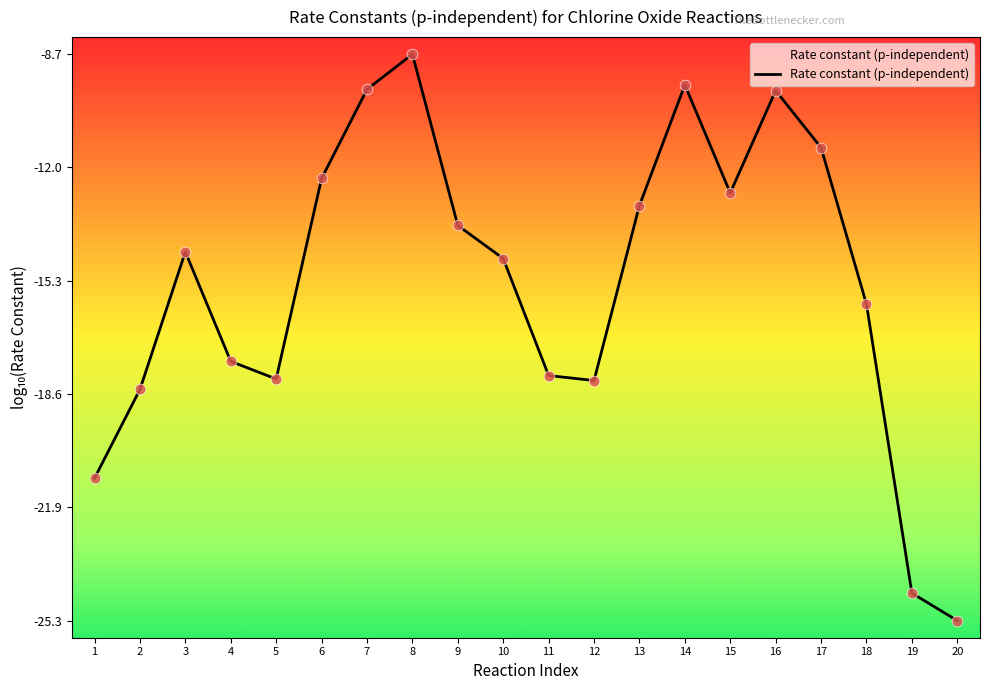

Between 9 and 19, which is larger?

9